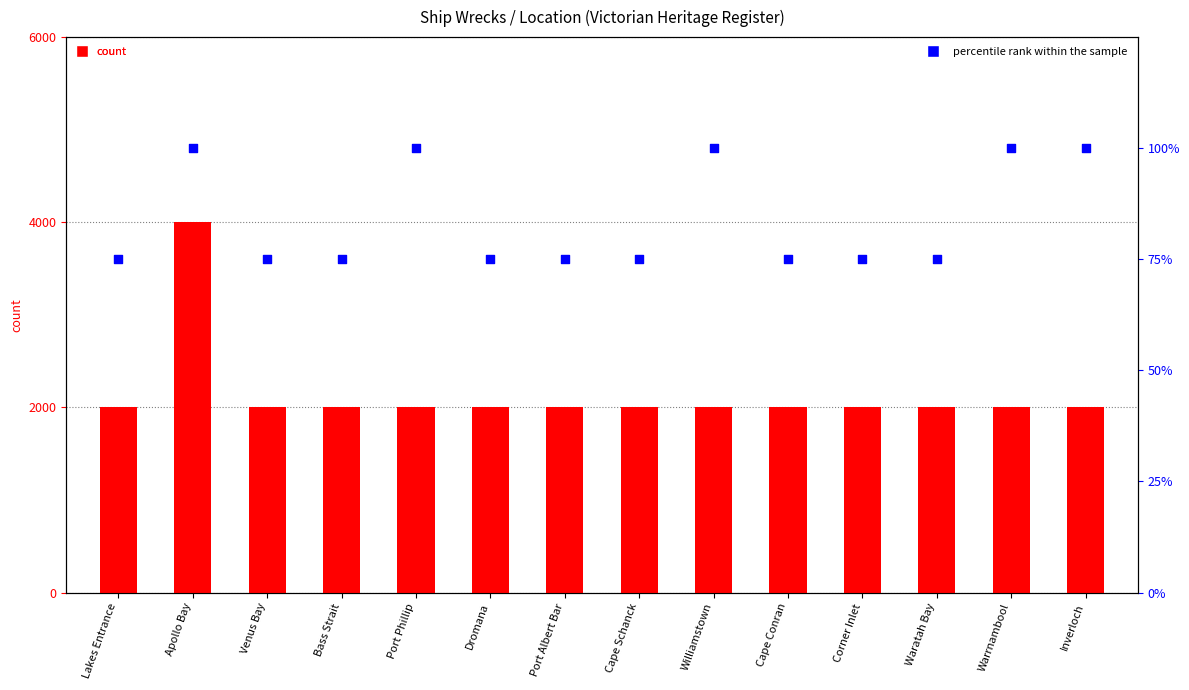

What is the total value across all series at Apollo Bay?

102